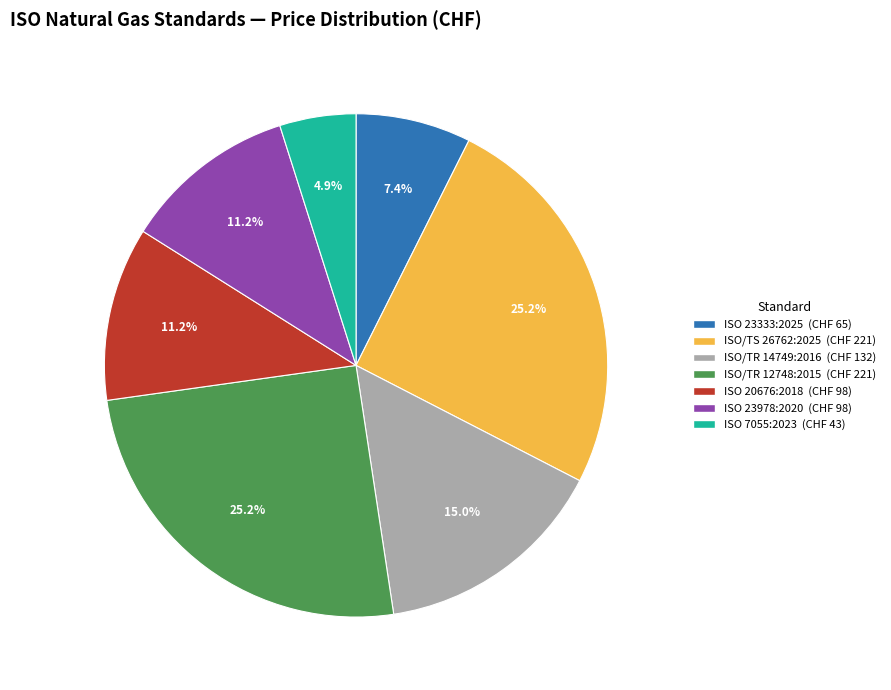

Between ISO/TR 14749:2016 and ISO/TR 12748:2015, which is larger?

ISO/TR 12748:2015